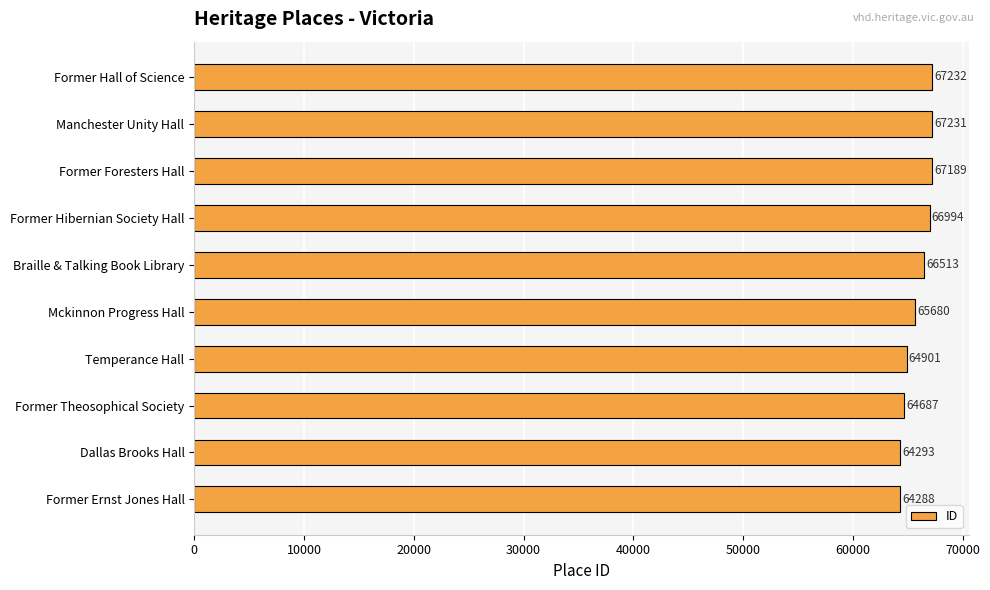

List the labels in order of value, smallest first.

Former Ernst Jones Hall, Dallas Brooks Hall, Former Theosophical Society, Temperance Hall, Mckinnon Progress Hall, Braille & Talking Book Library, Former Hibernian Society Hall, Former Foresters Hall, Manchester Unity Hall, Former Hall of Science